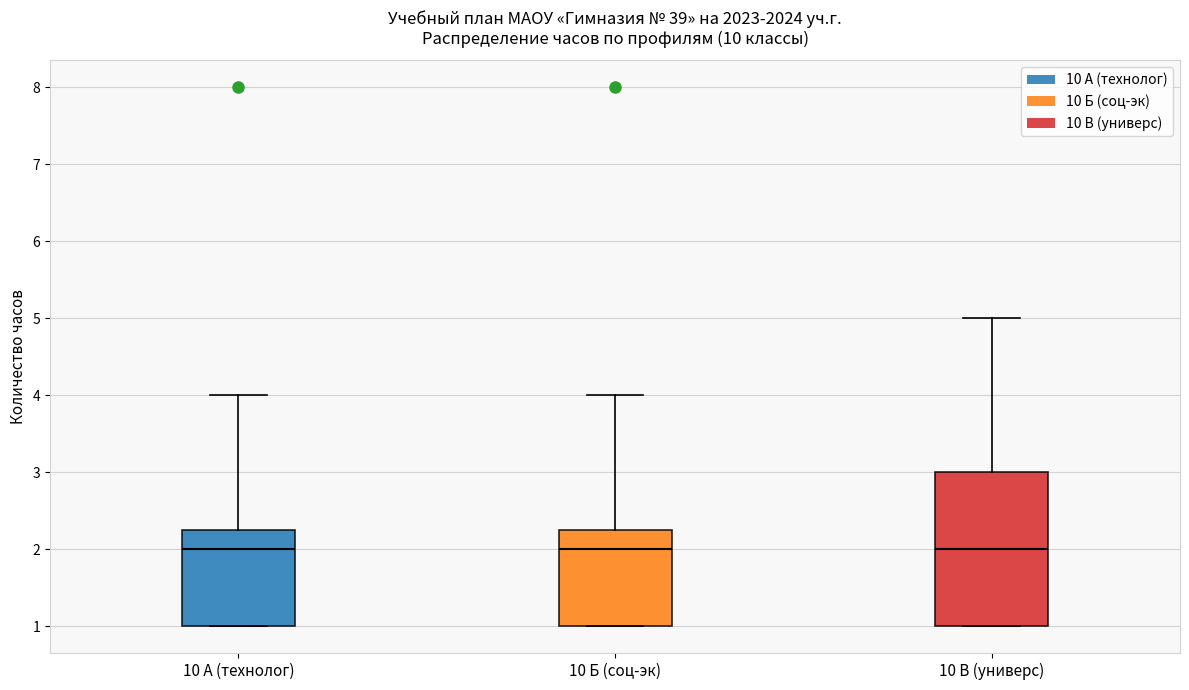

Reading left to right, read every box against the y-axis: the position of its median line, the range the box covers, and the ends of its whiskers. The values are not printed on the chart, so give them approximately, as read against the axis.

10 А (технолог): median 2.0, box 1.0 to 2.3, whiskers 1.0 to 4.0
10 Б (соц-эк): median 2.0, box 1.0 to 2.3, whiskers 1.0 to 4.0
10 В (универс): median 2.0, box 1.0 to 3.0, whiskers 1.0 to 5.0